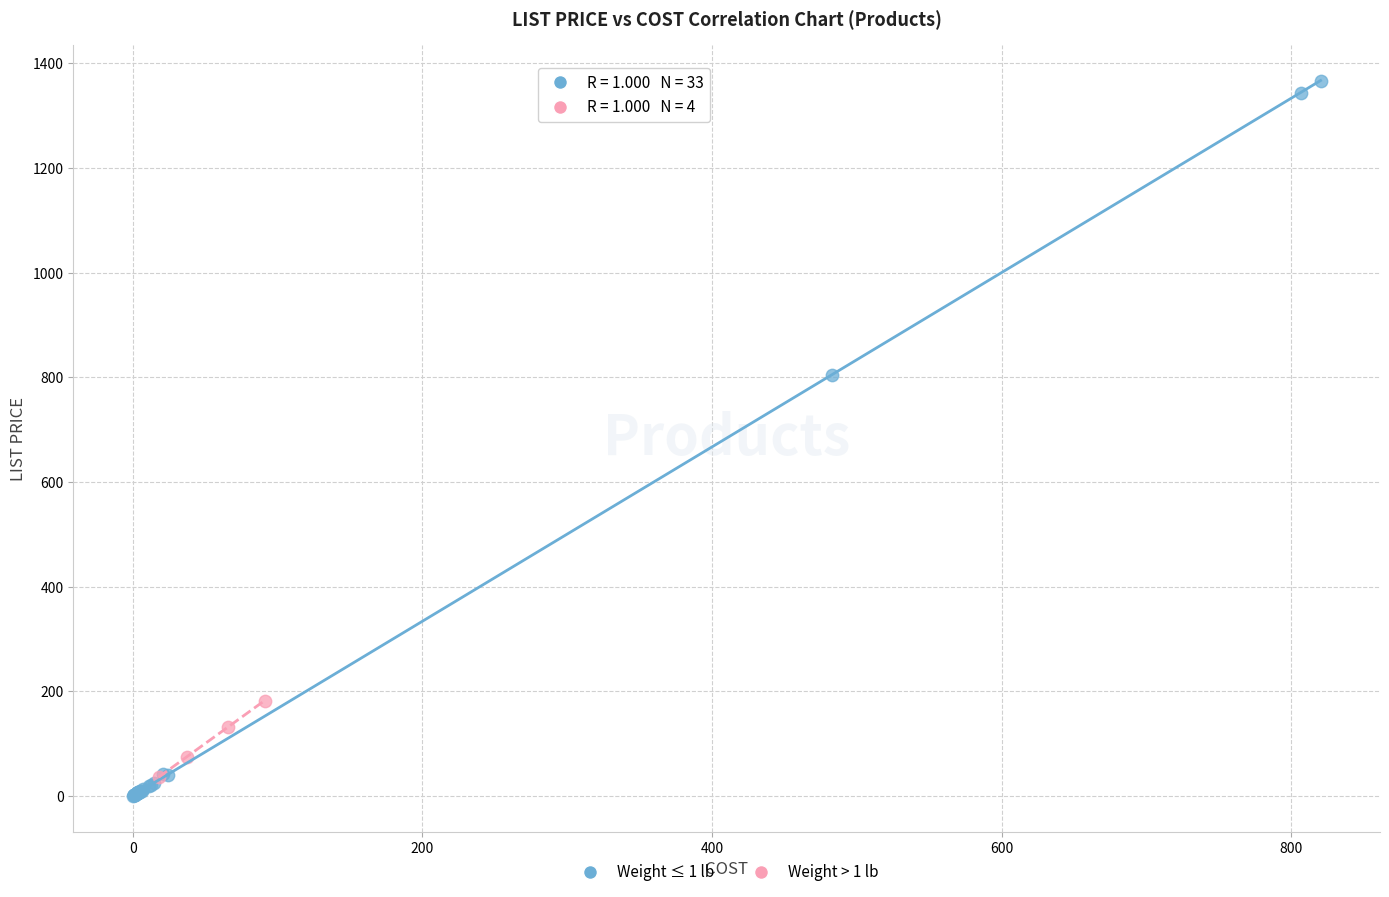

What are all the series names shown in the legend?

Weight ≤ 1 lb, Weight > 1 lb